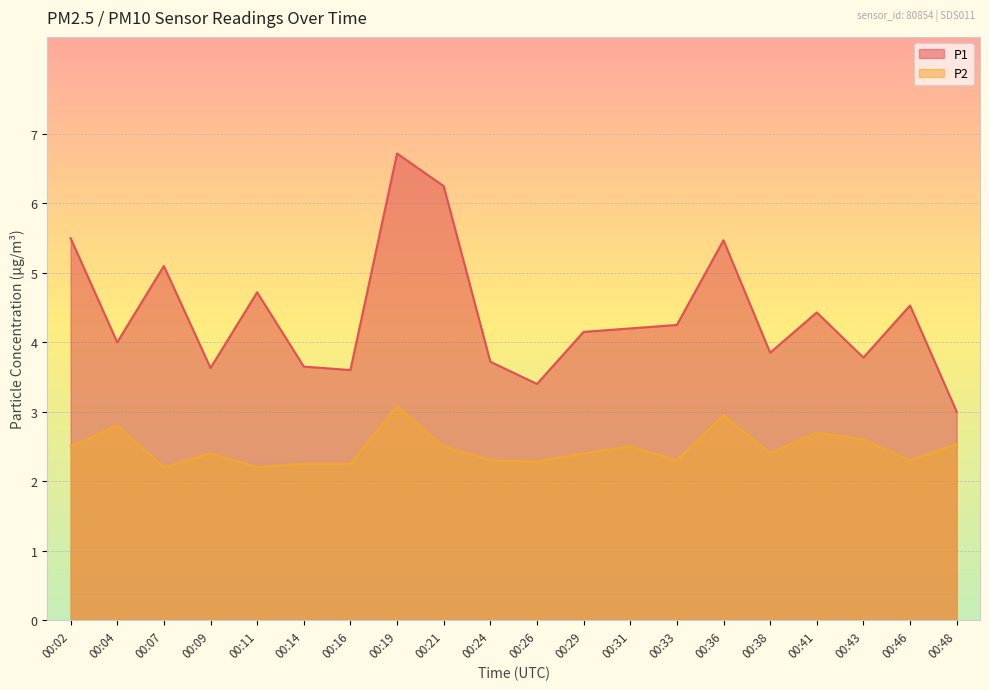

How many lines are shown in the chart?

2